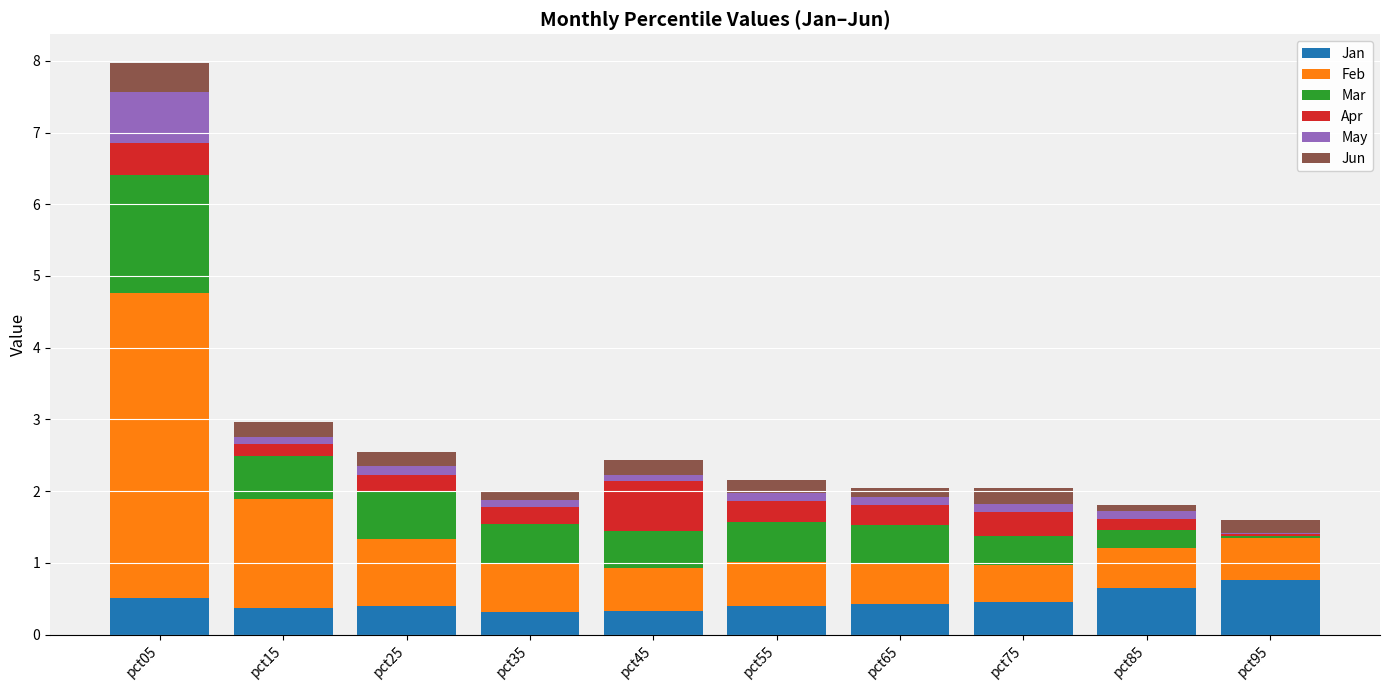

What is the approximate value of Jan at pct85?

0.7